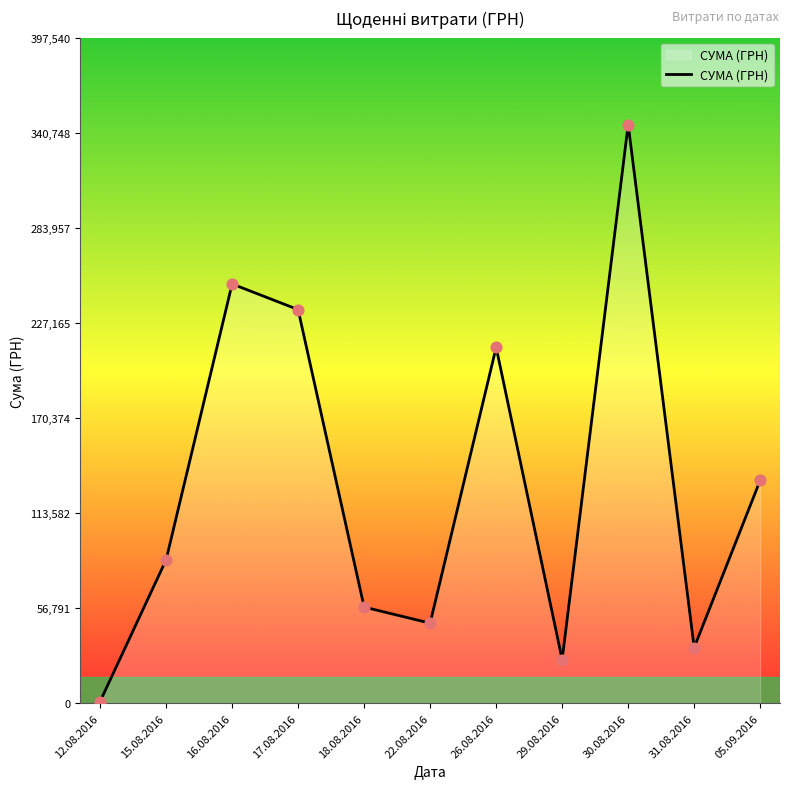

Which has a higher value, 31.08.2016 or 30.08.2016?

30.08.2016